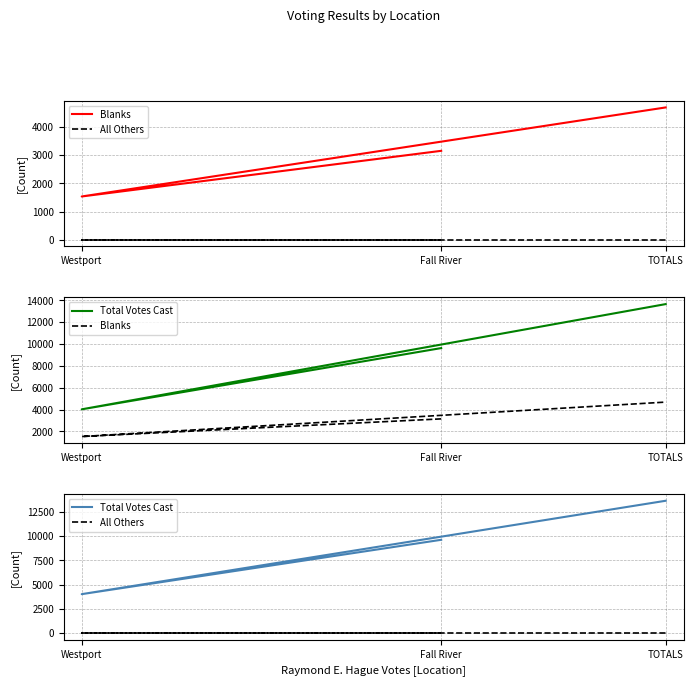

What is the highest value of the Total Votes Cast series?

13659